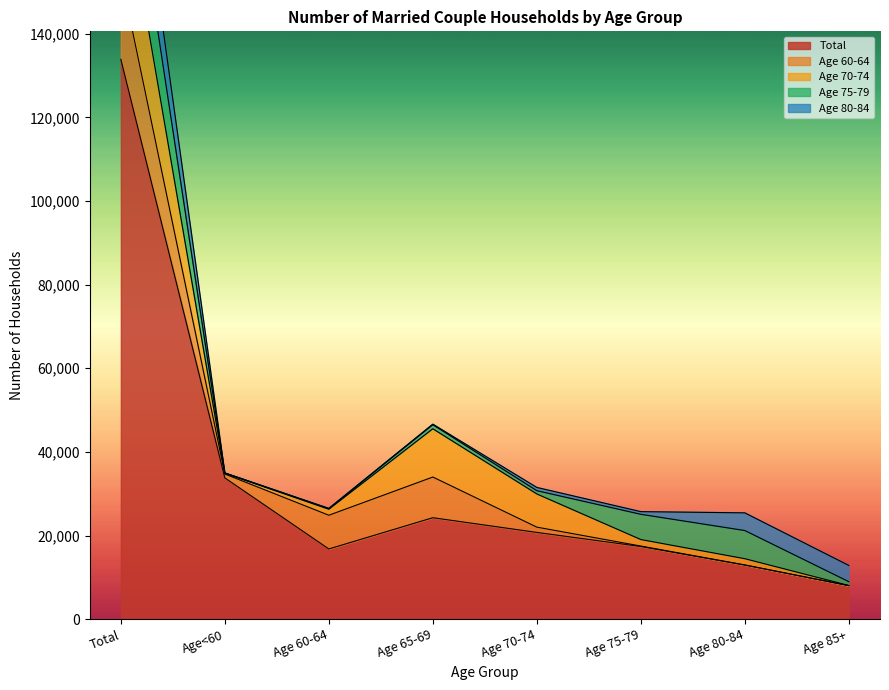

What is the spread (max minus min) of values at Age 75-79?

17257